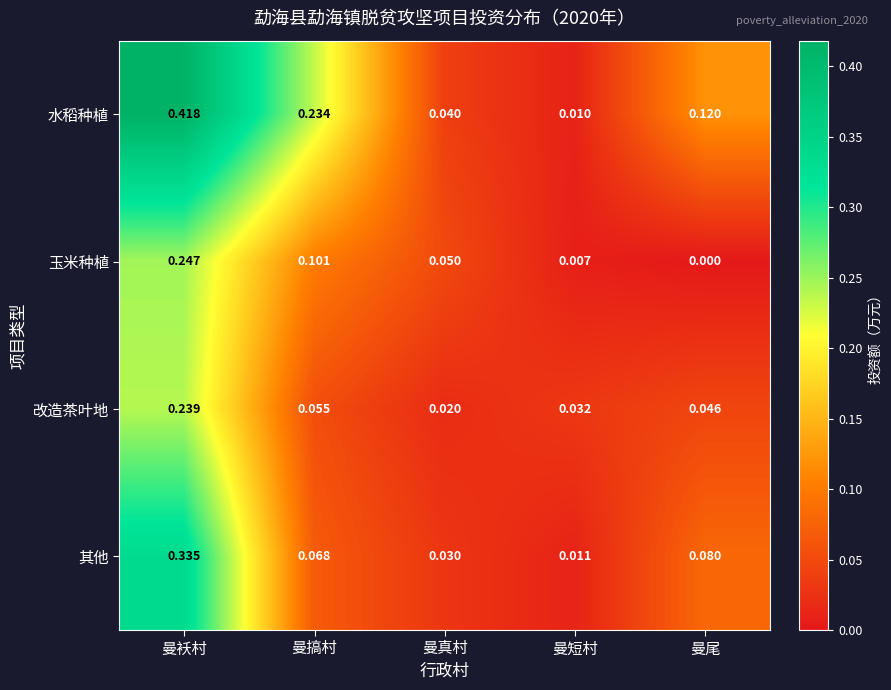

At 曼真村, list the series in order from smallest to largest.

改造茶叶地, 其他, 水稻种植, 玉米种植